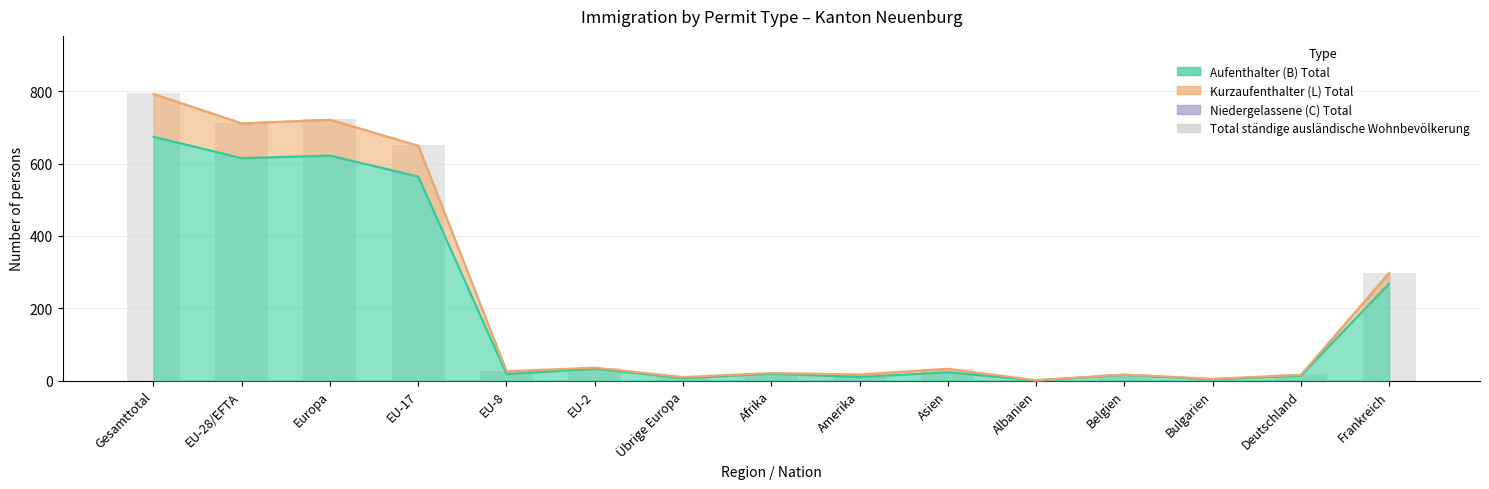

What is the label of the 10th bar from the right?

EU-2